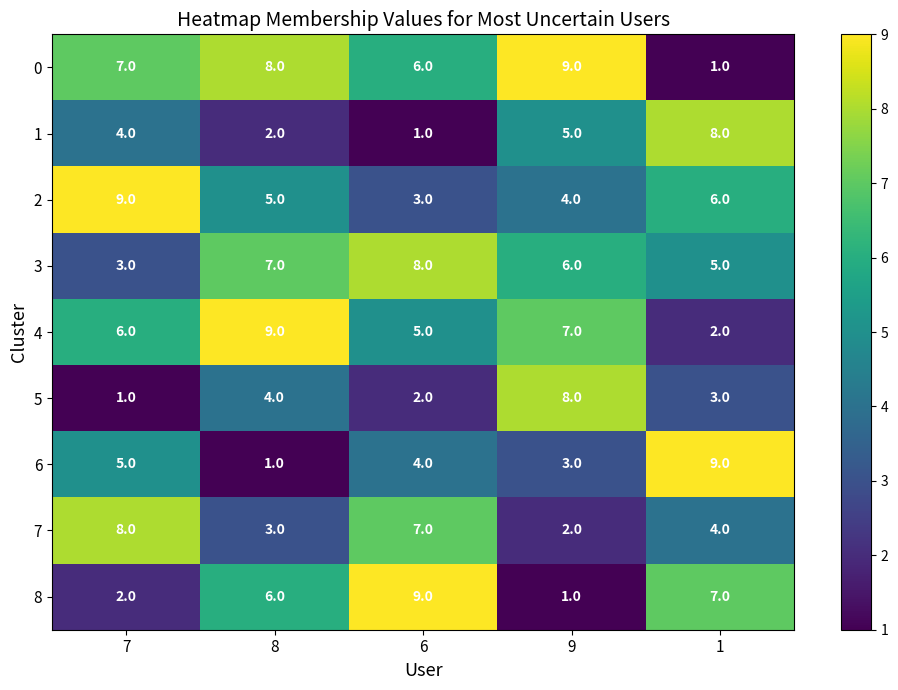

What is the difference between the highest and lowest values at 1?

8